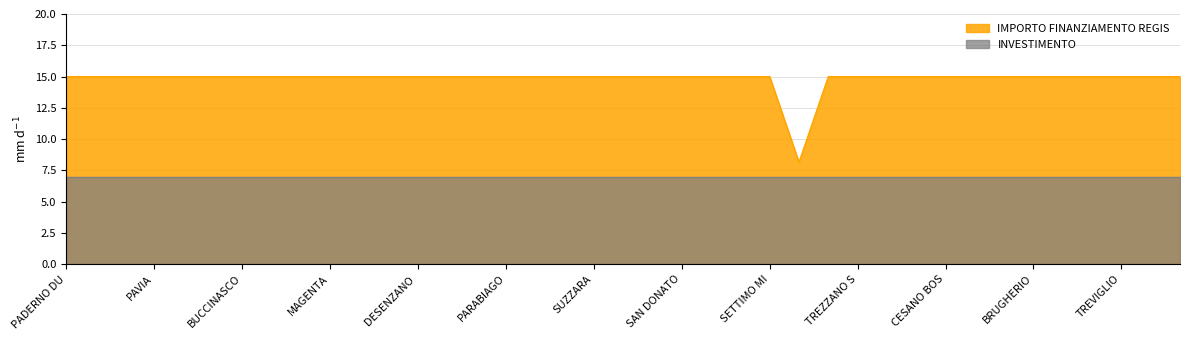

Does the chart have visible grid lines?

Yes